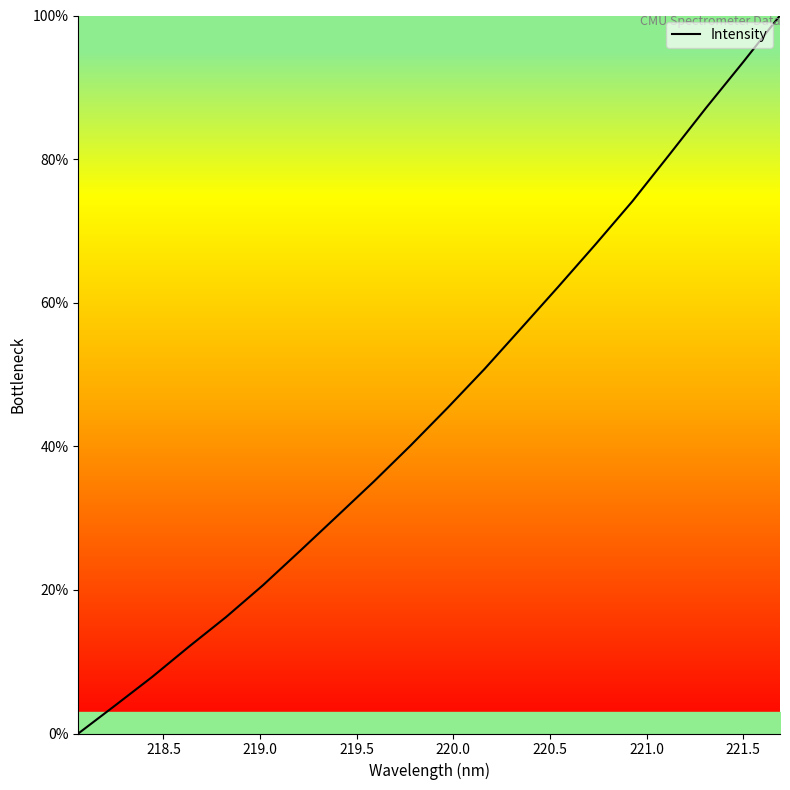

What is the difference between the maximum and minimum values?

100.0